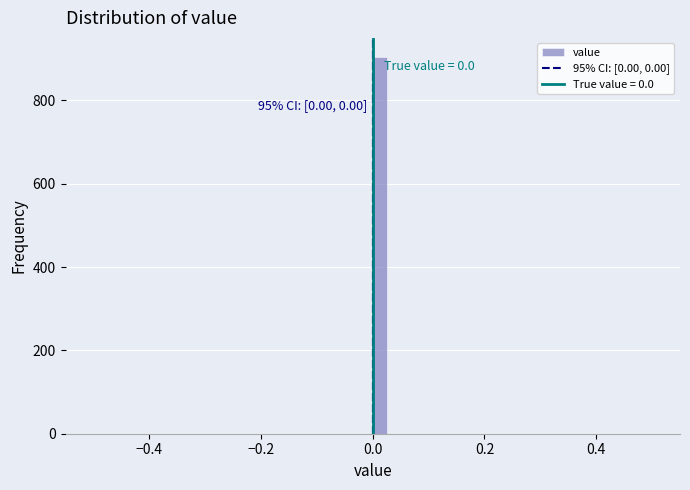

Read against the x-axis, roughly where is the centre of the tallest bar?

0.02